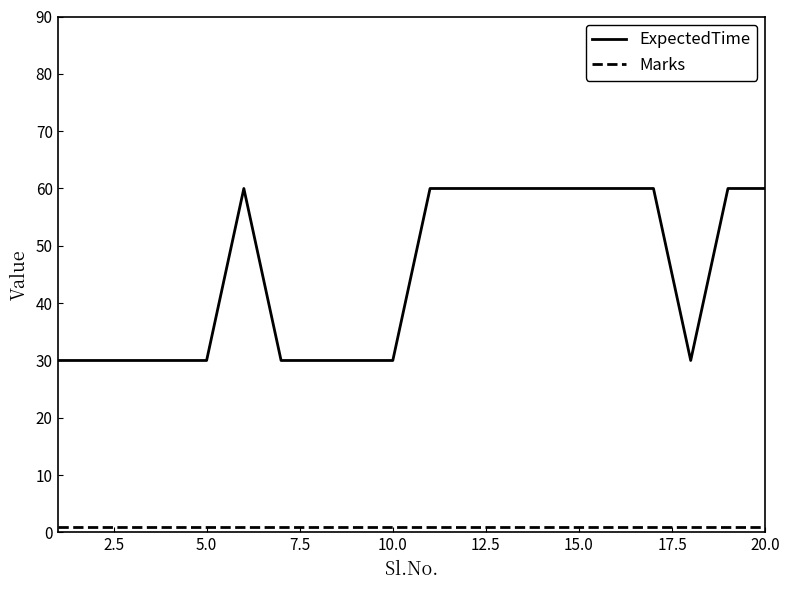

True or false: ExpectedTime and Marks intersect in this chart.

False